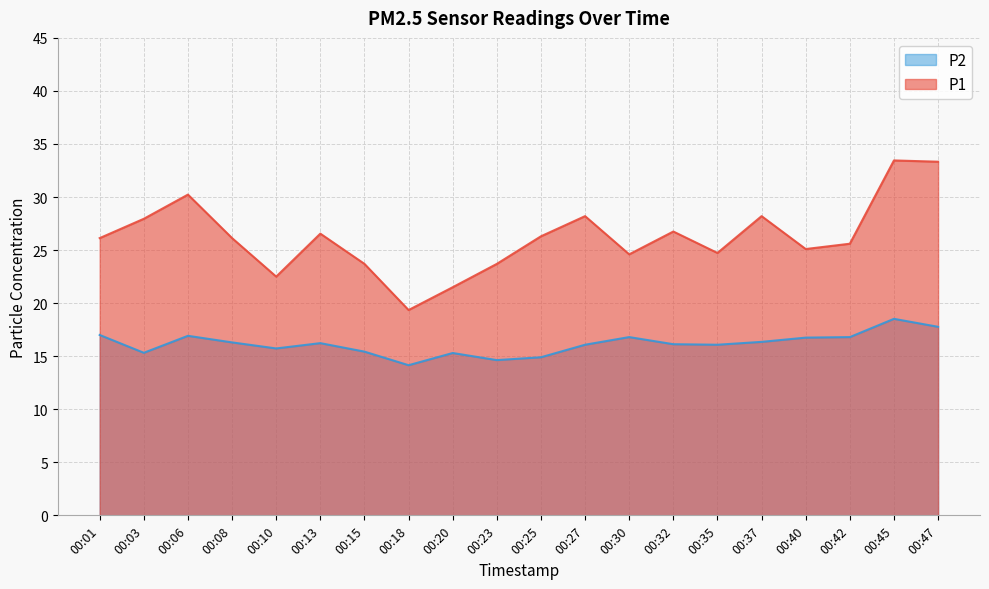

Between 00:40 and 00:15, which is larger?

00:40